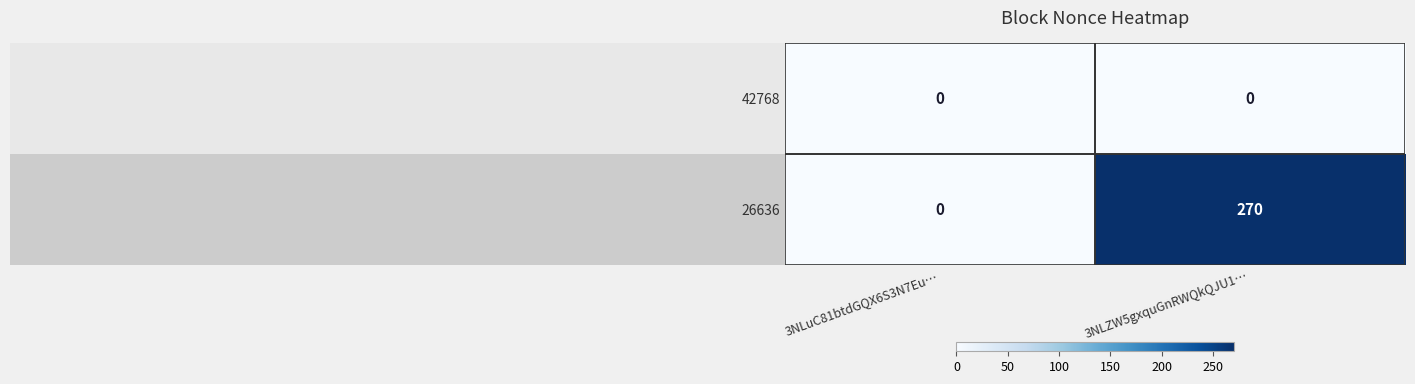

Which category has the highest value across all series?

3NLZW5gxquGnRWQkQJU1…